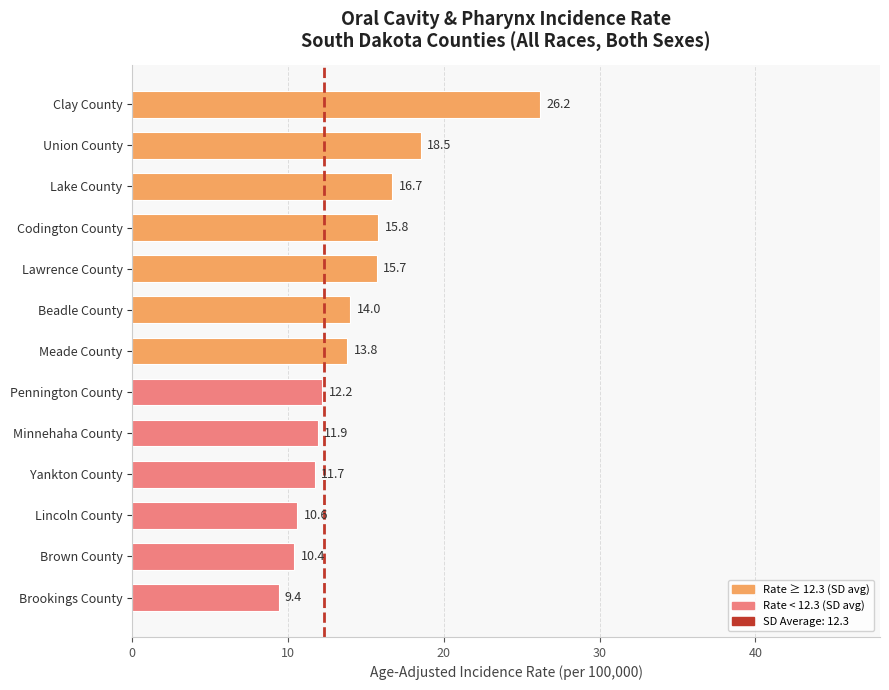

What value does the data have at Brown County?

10.4